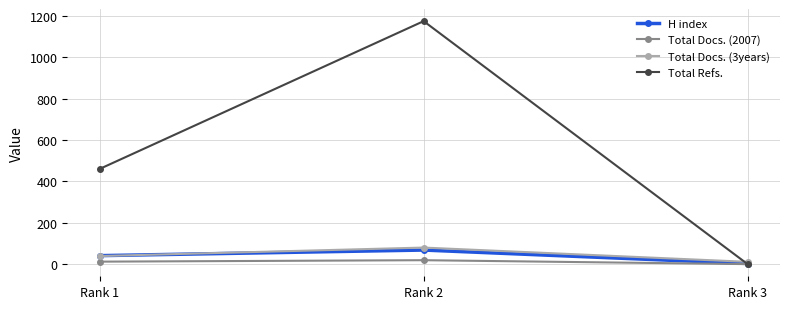

Count the number of categories in the chart.

3